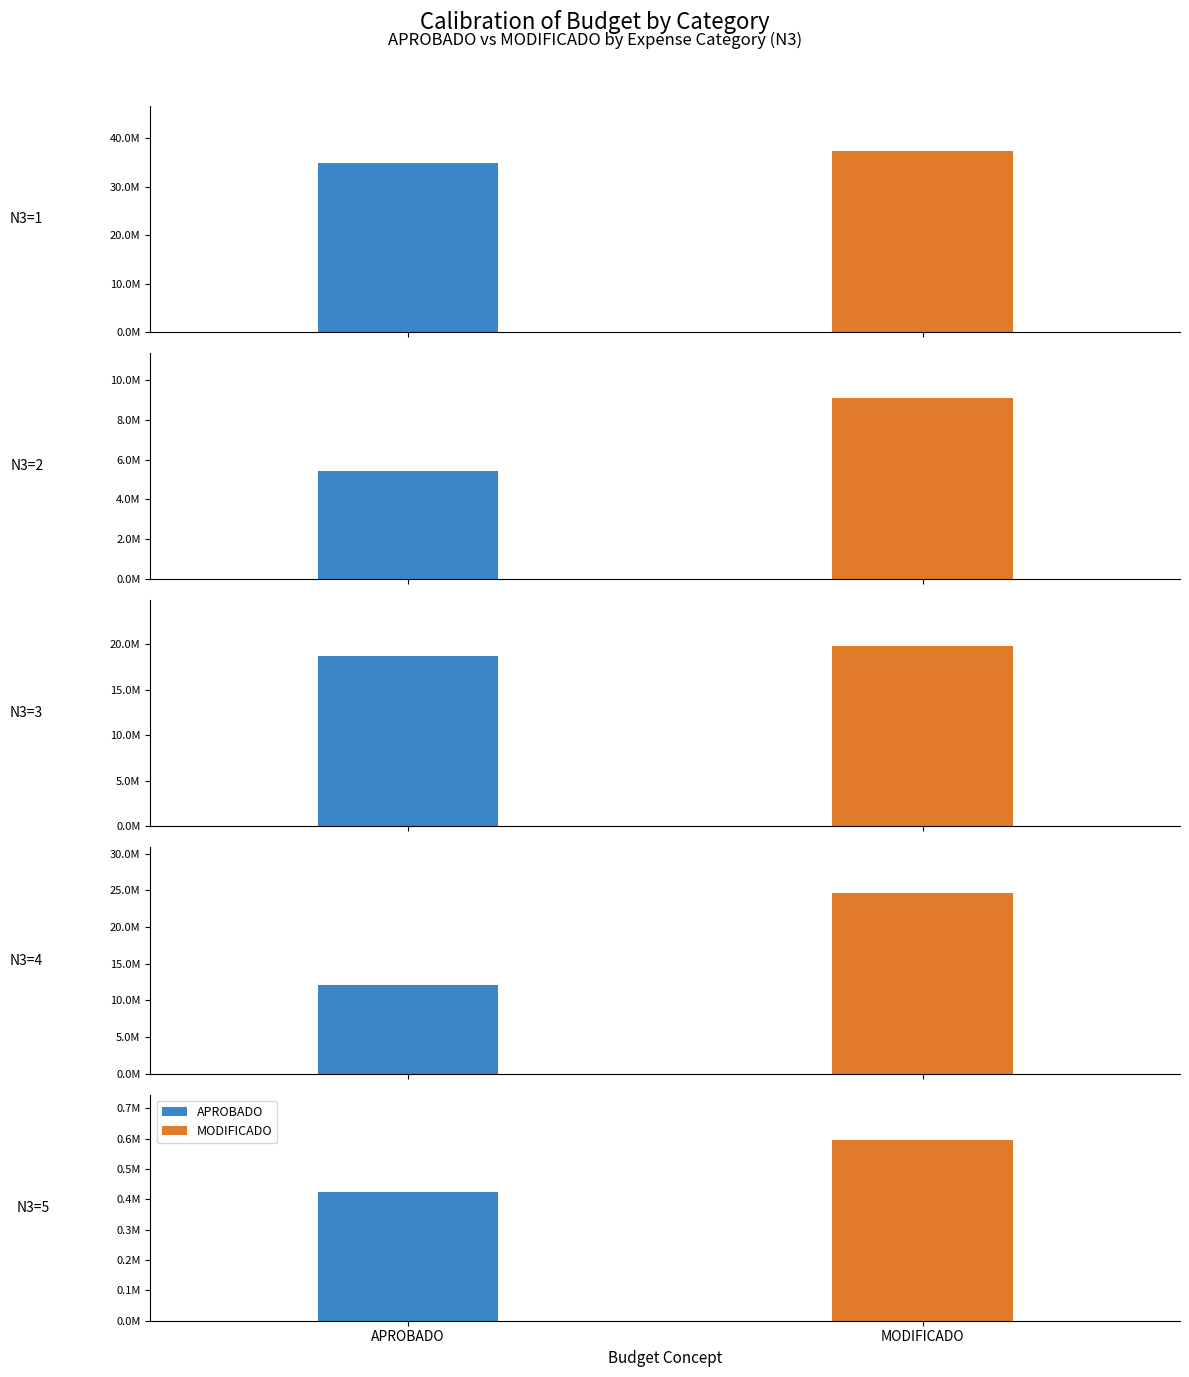

Which series has the largest range (max minus min)?

MODIFICADO